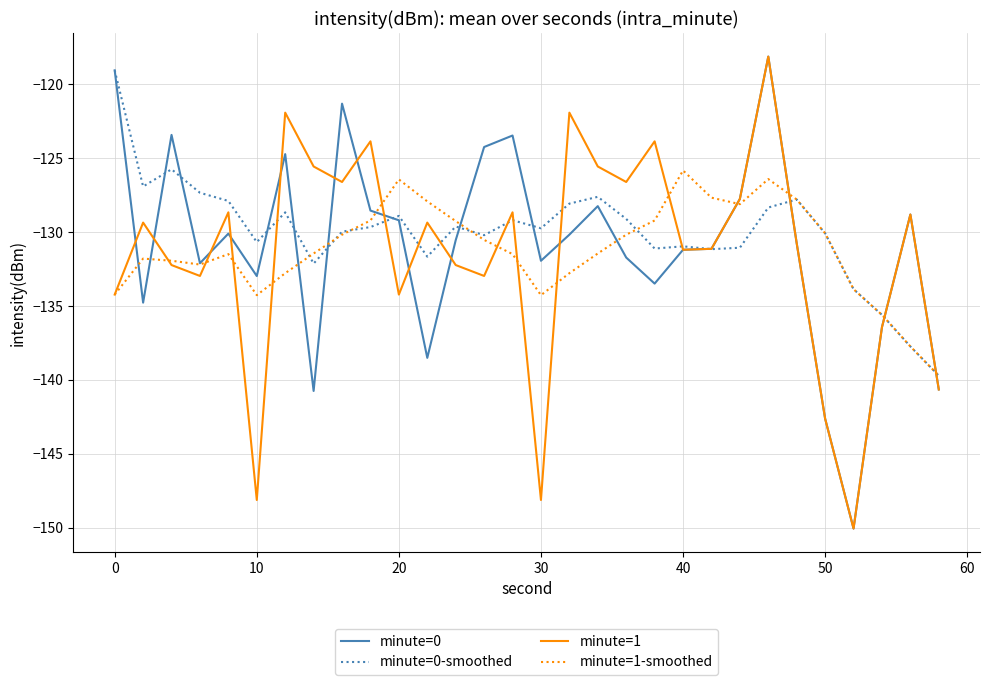

What is the minimum value shown in the chart?

-150.1